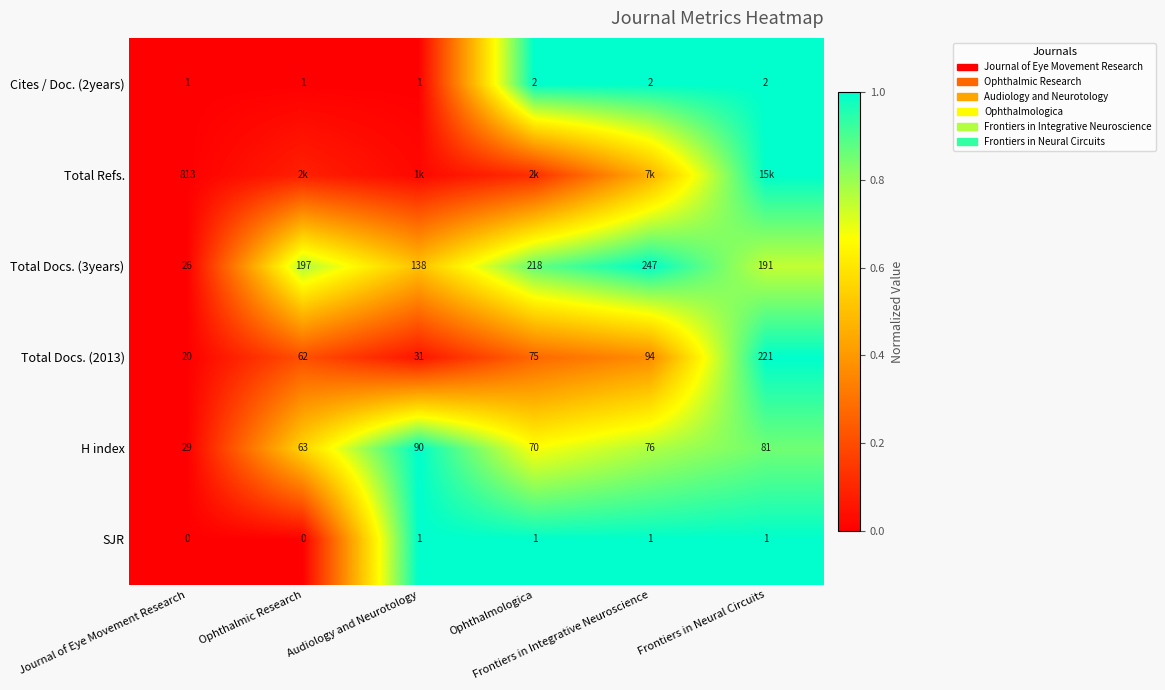

How many data points in SJR are less than 1?

2